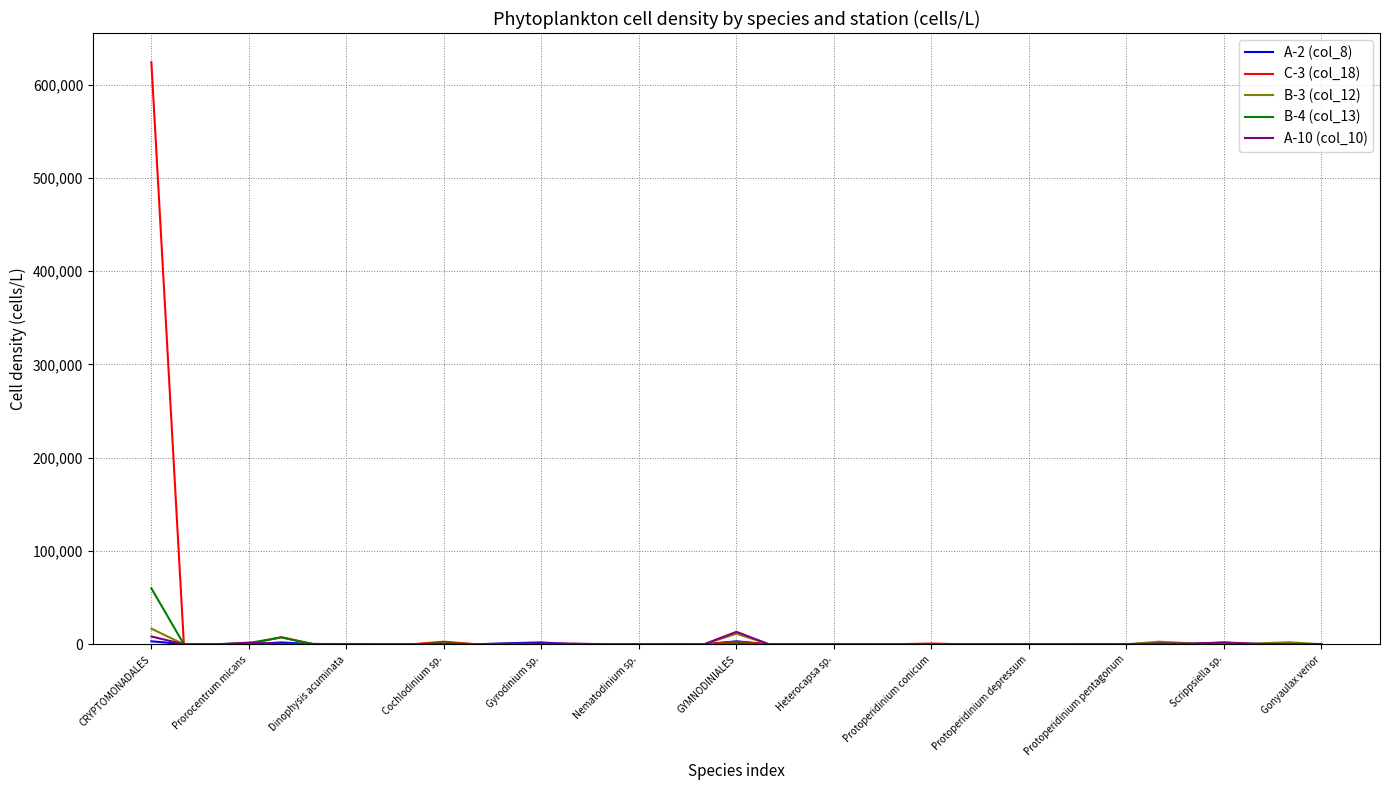

Which series has the largest range (max minus min)?

C-3 (col_18)